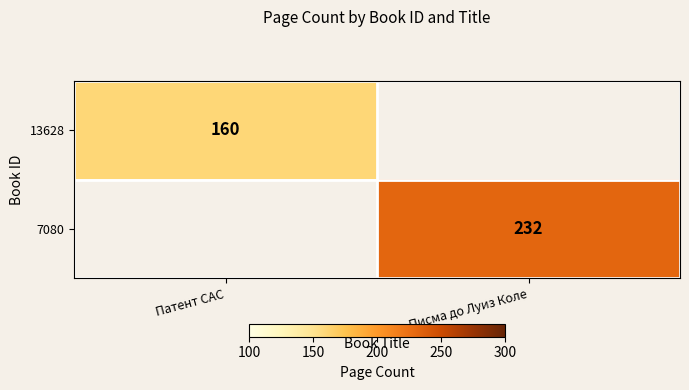

The value of 13628 at Патент САС is 241. True or false?

False